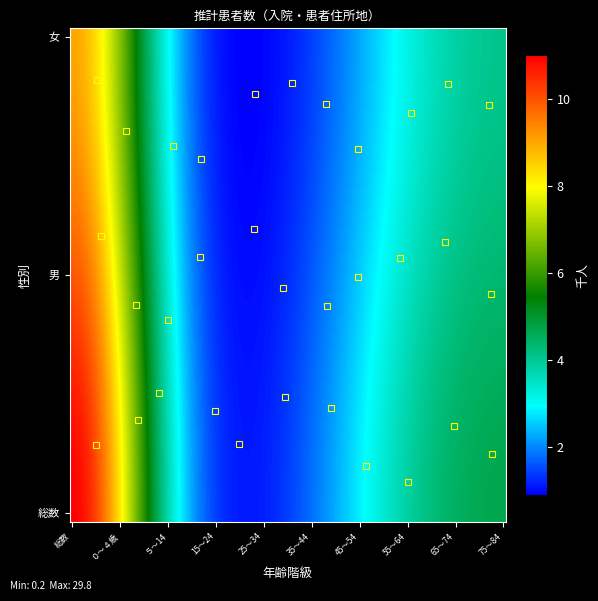

Reading right to left, what are all the values shown in this chart?

総数: 85歳以上=6.7	75～84=7.0	65～74=6.0	55～64=4.0	45～54=2.3	35～44=1.1	25～34=1.2	15～24=0.6	５～14=0.4	０～４歳=0.4	総数=29.8
男: 85歳以上=1.3	75～84=2.3	65～74=3.1	55～64=2.3	45～54=1.3	35～44=0.6	25～34=0.5	15～24=0.3	５～14=0.2	０～４歳=0.2	総数=12.3
女: 85歳以上=5.4	75～84=4.7	65～74=2.9	55～64=1.7	45～54=1.0	35～44=0.9	25～34=0.7	15～24=0.3	５～14=0.2	０～４歳=0.2	総数=17.6